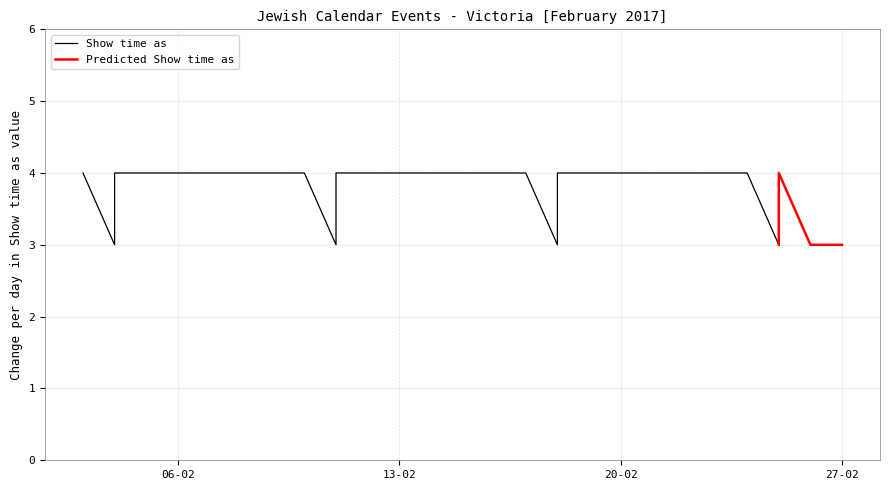

What is the smallest value displayed?

3